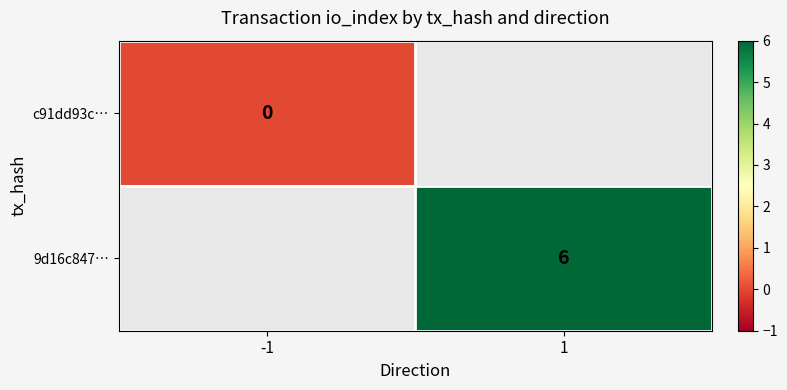

At which category does the chart reach its peak across all series?

1